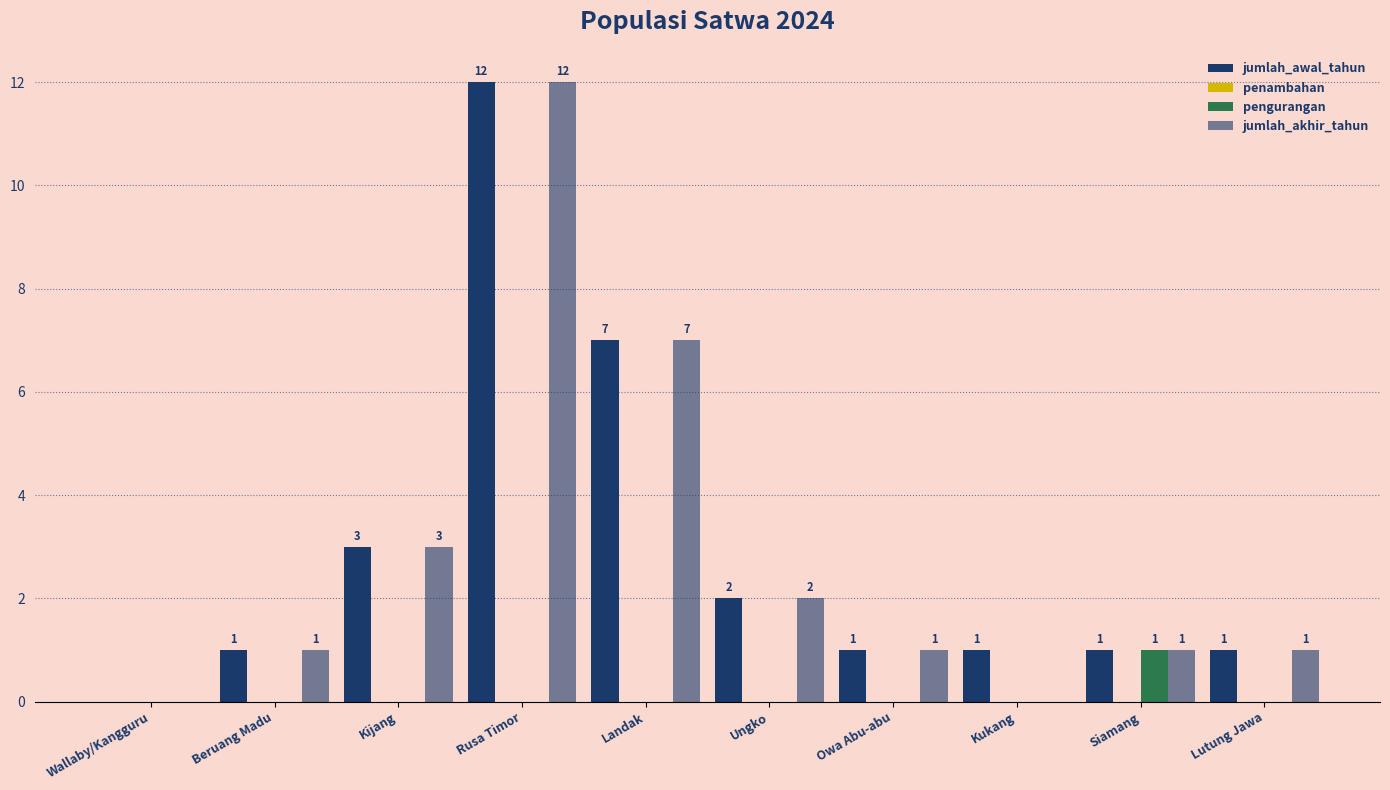

Are the bars horizontal?

No